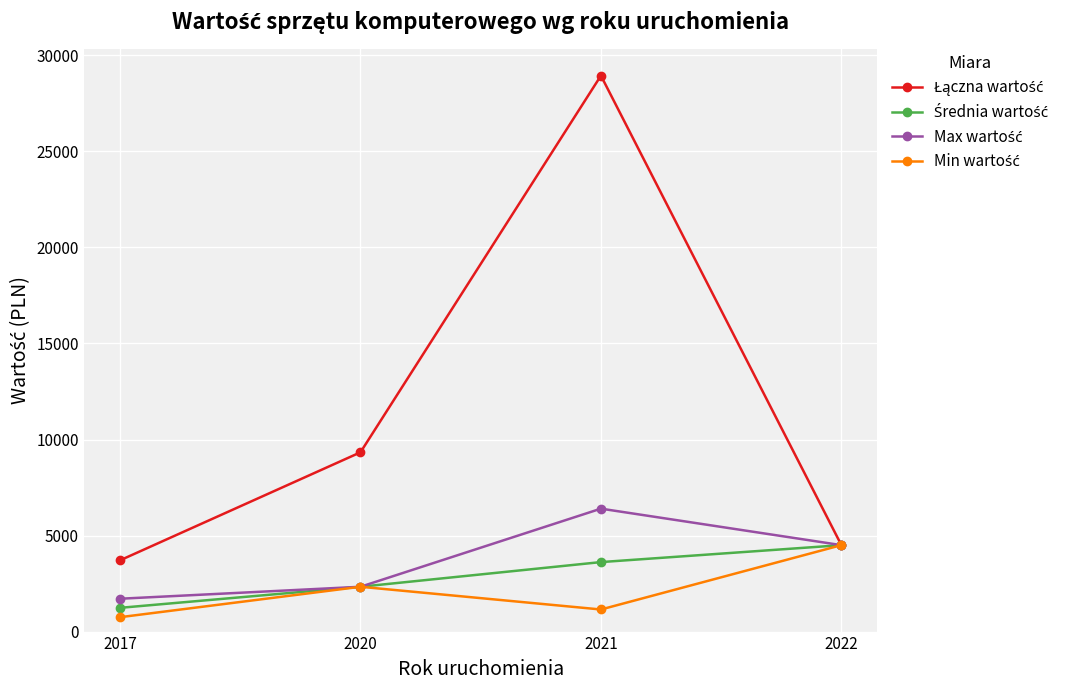

At which category does the chart reach its peak across all series?

2021